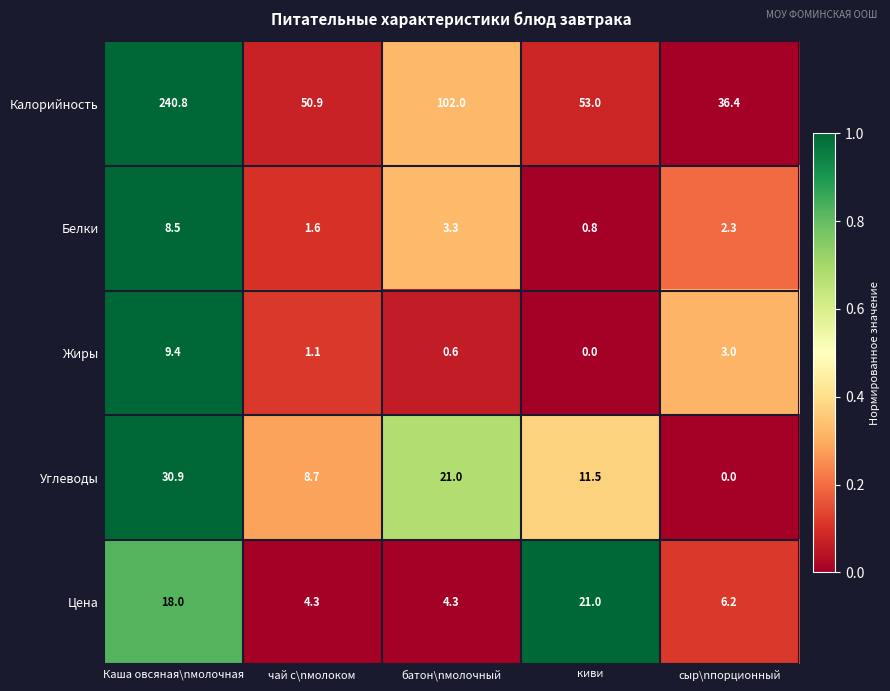

What is the sum of the Белки values at батон\nмолочный and Каша овсяная\nмолочная?

11.8